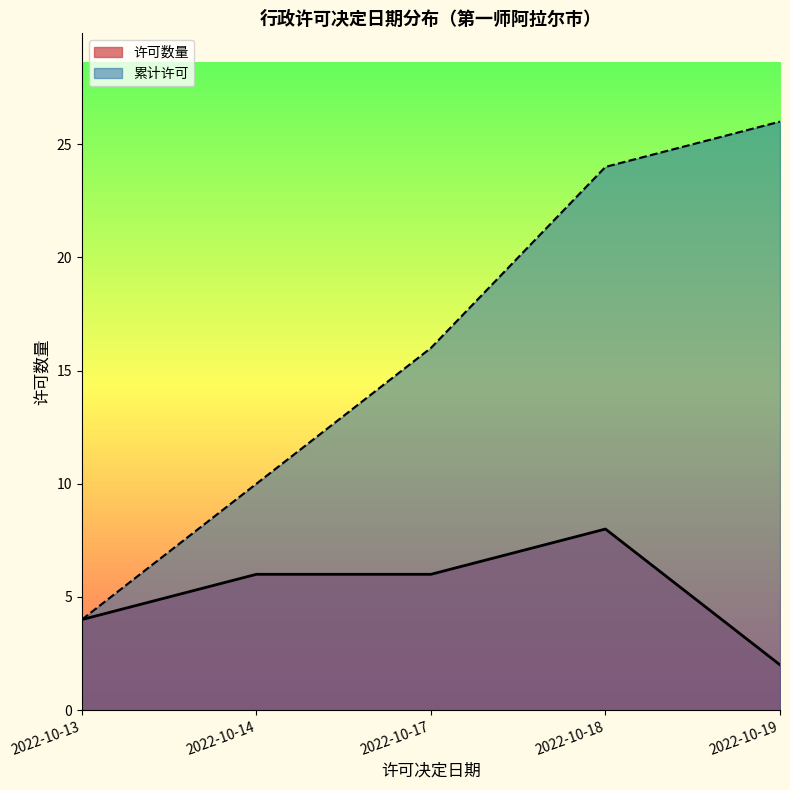

The 累计许可 series shows 2 at 2022-10-13. True or false?

False